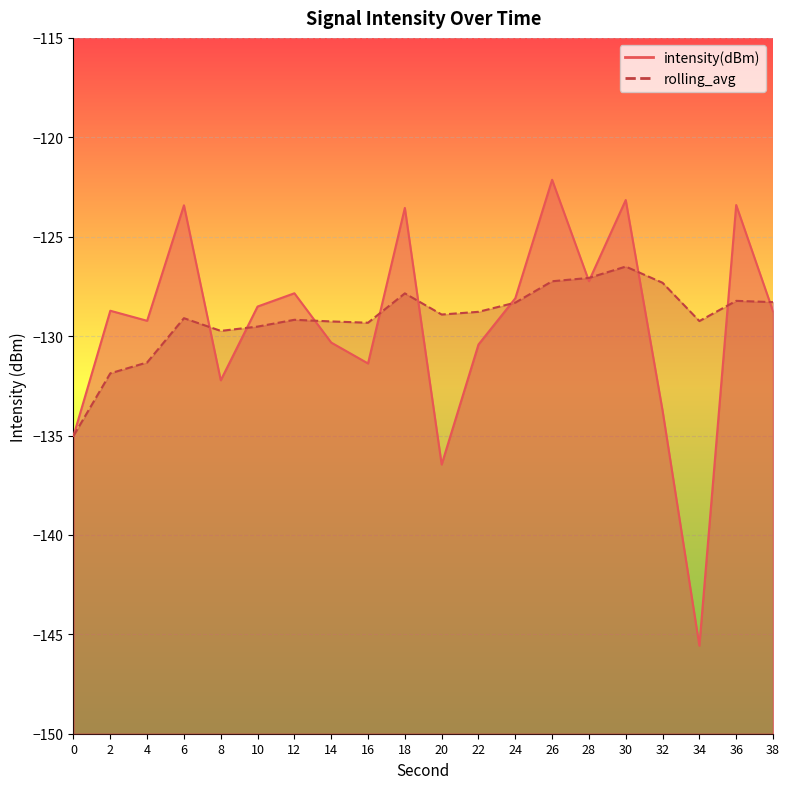

Read the rolling_avg value at 38.

-128.3